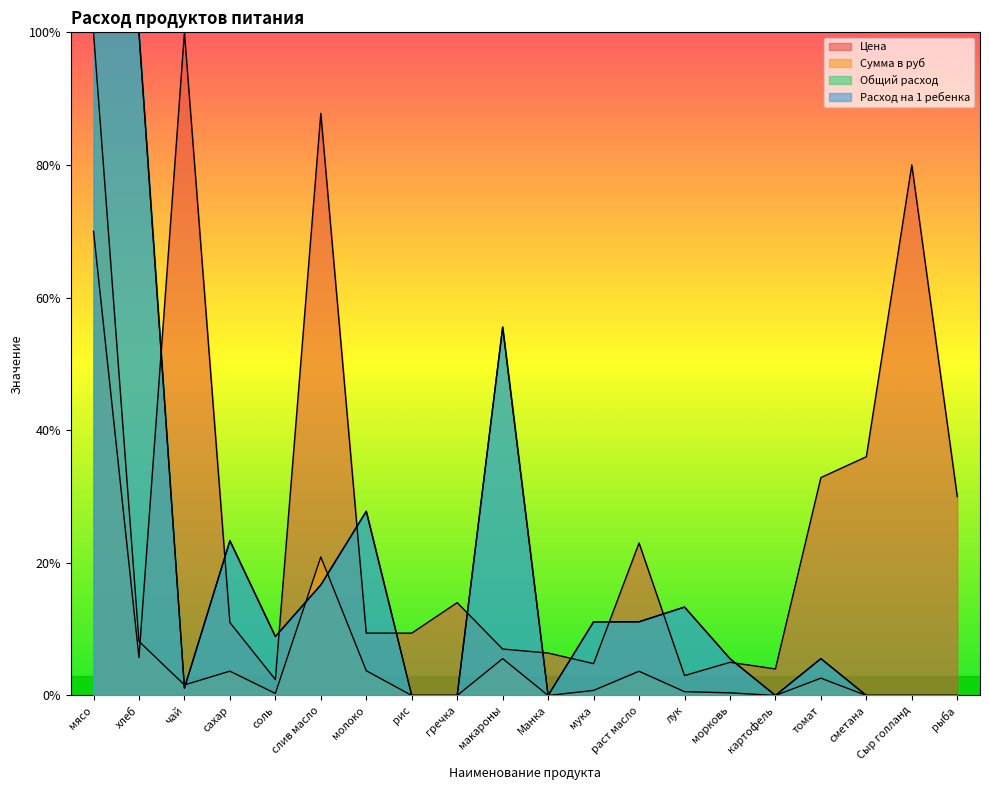

What is the difference between the second highest and minimum values in the Расход на 1 ребенка series?

1.0